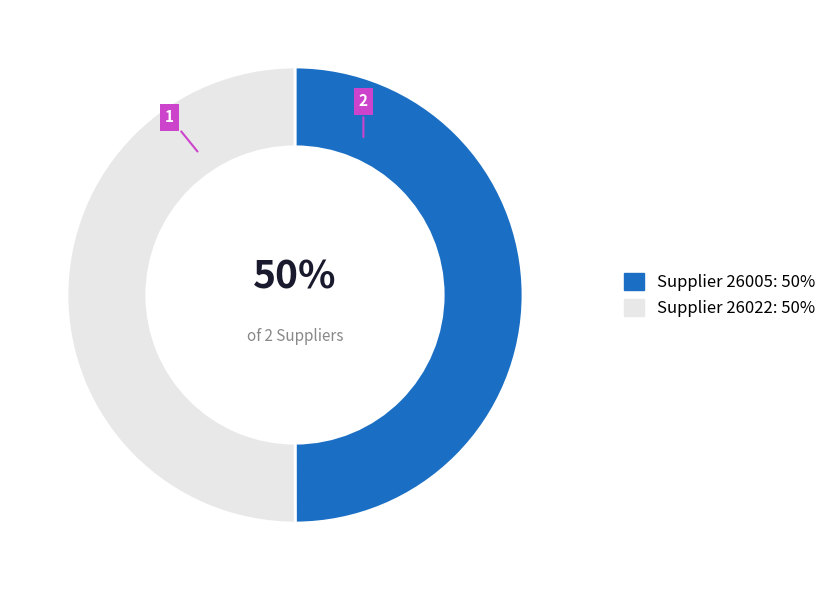

To the nearest percent, what is the average slice percentage?

50%